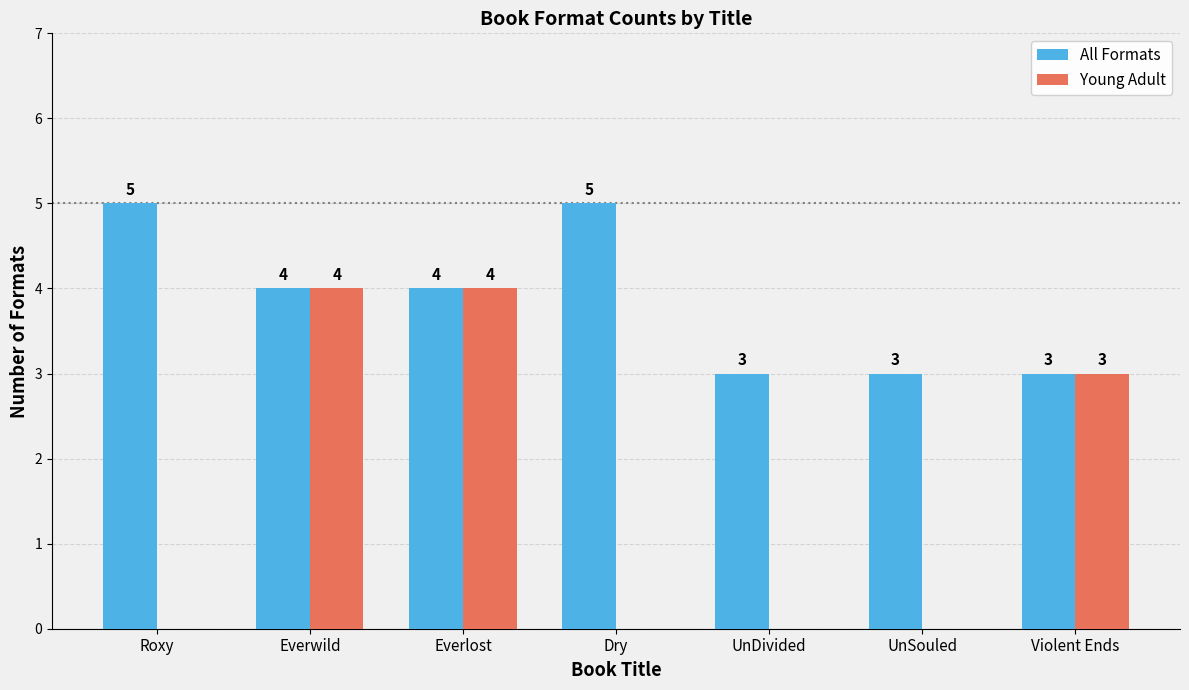

Is it true that Young Adult equals -3 at UnSouled?

False